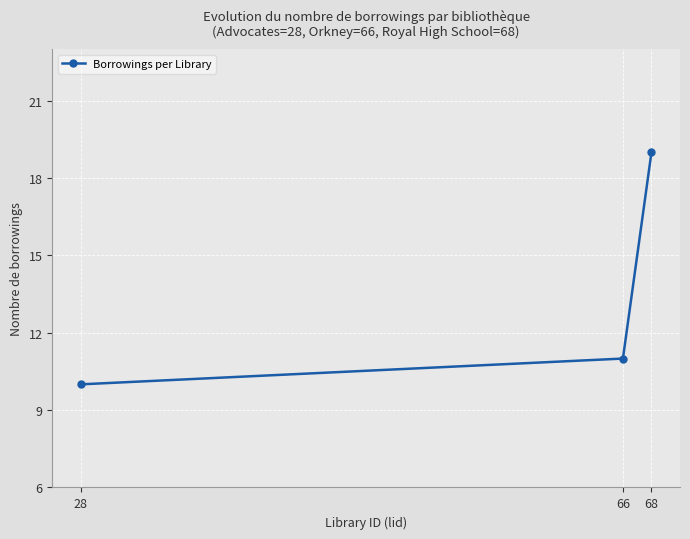

Count the values in the range 10 to 19.

3